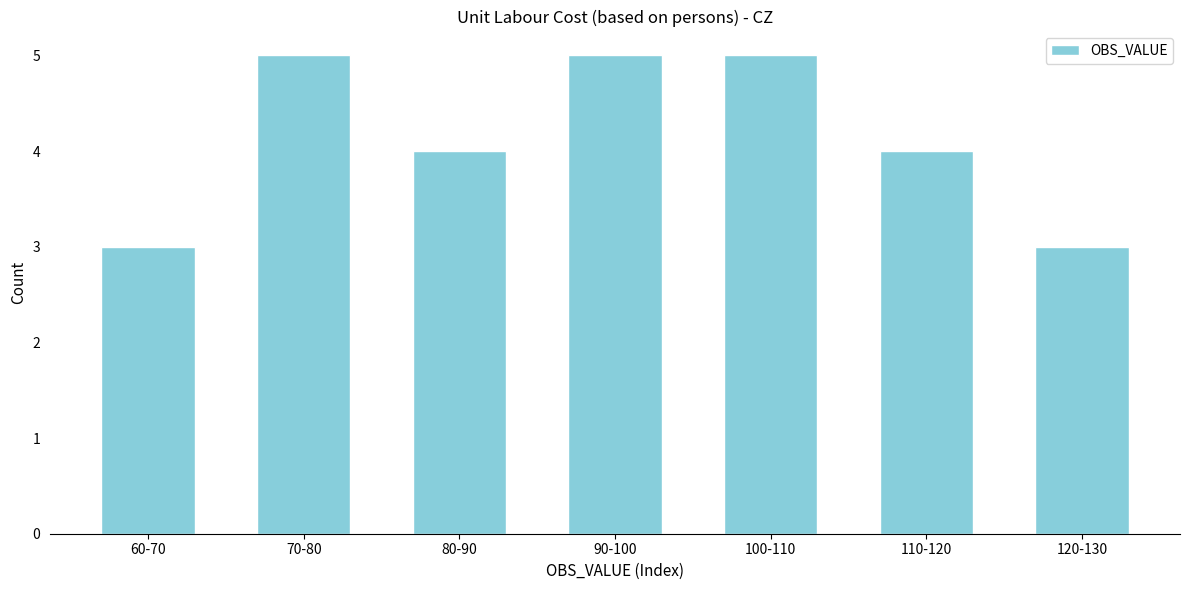

Reading left to right, list all the values displayed in this chart.

60-70=3	70-80=5	80-90=4	90-100=5	100-110=5	110-120=4	120-130=3